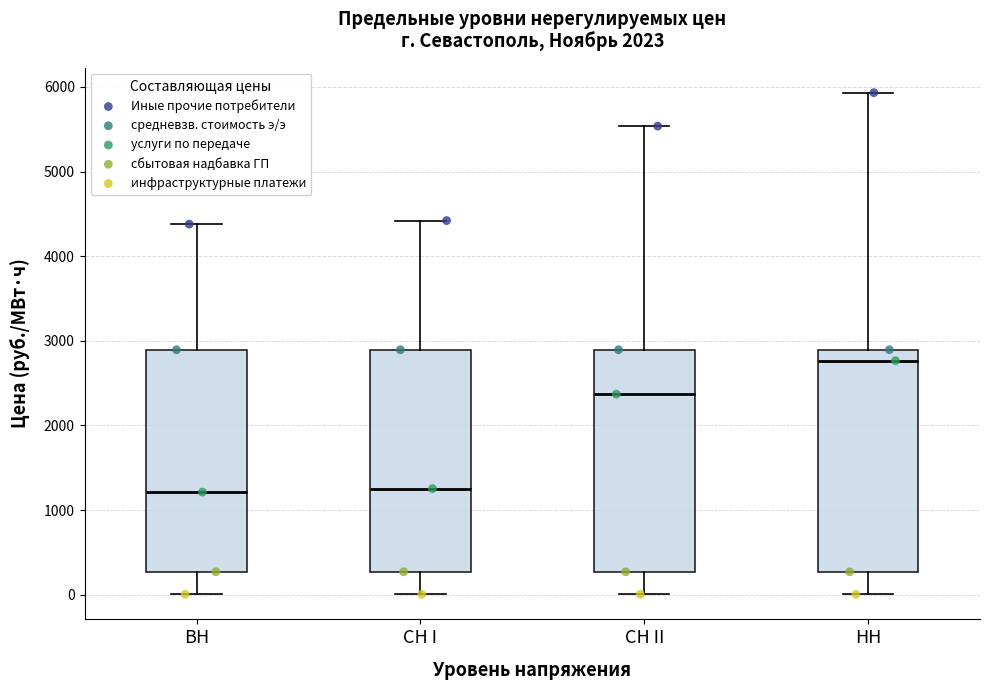

Reading left to right, transcribe this box plot: for each box, give where its median line is, the range the box spans, and where its two whiskers end, as read against the y-axis. The values are not printed on the chart, so give them approximately, as read against the axis.

ВН: median 1200, box 300 to 2900, whiskers 0 to 4400
СН I: median 1300, box 300 to 2900, whiskers 0 to 4400
СН II: median 2400, box 300 to 2900, whiskers 0 to 5500
НН: median 2800, box 300 to 2900, whiskers 0 to 5900